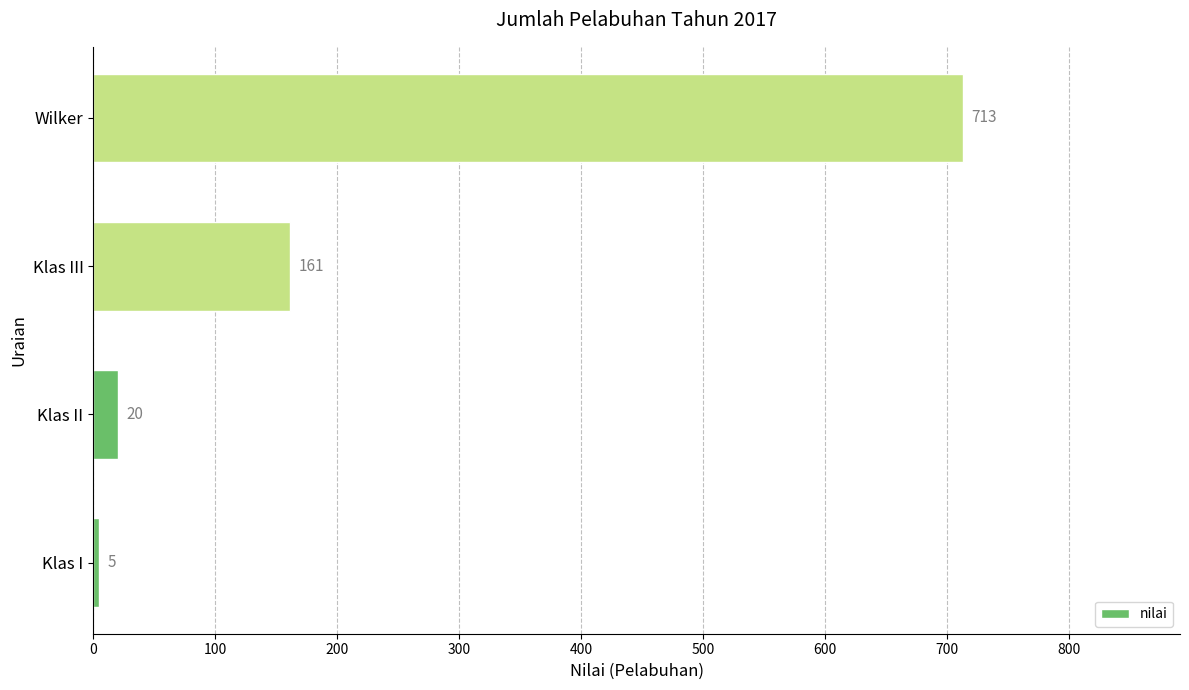

True or false: the data shows 20 at Klas II.

True